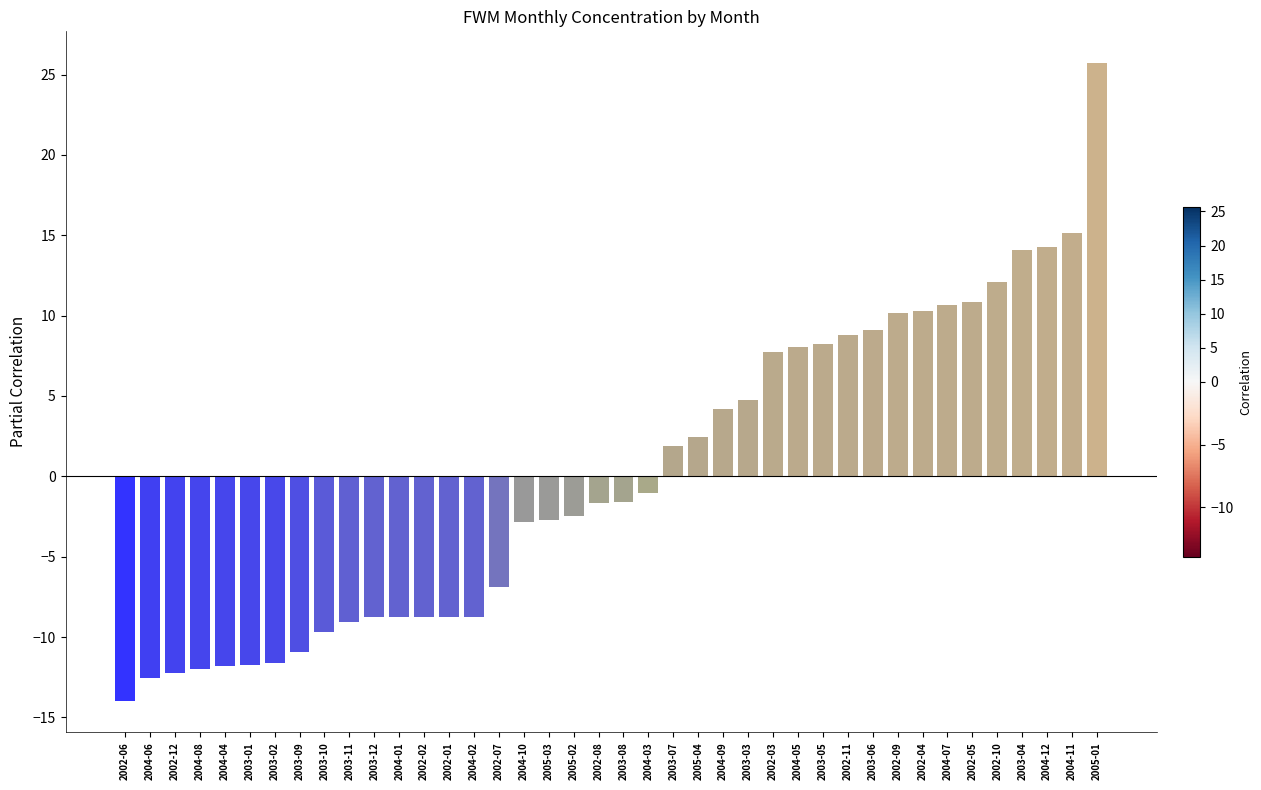

What is the label of the 27th bar from the left?

2002-03